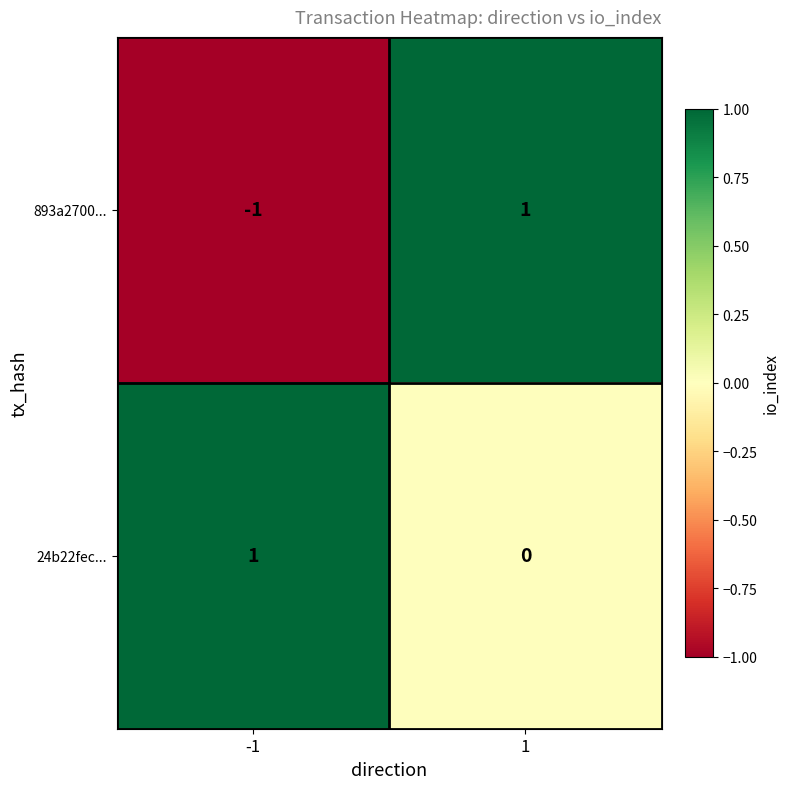

Reading left to right, list all the values displayed in this chart.

893a2700...: -1	1
24b22fec...: 1	0